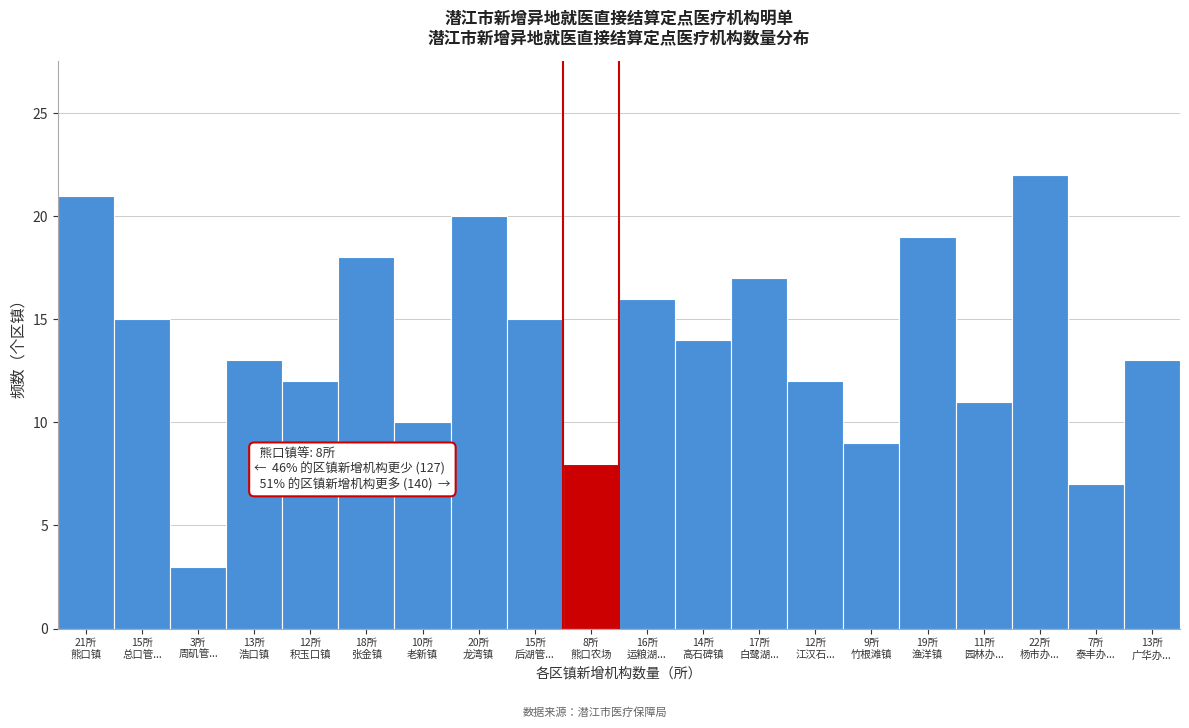

Reading left to right, list all the values displayed in this chart.

21	15	3	13	12	18	10	20	15	8	16	14	17	12	9	19	11	22	7	13